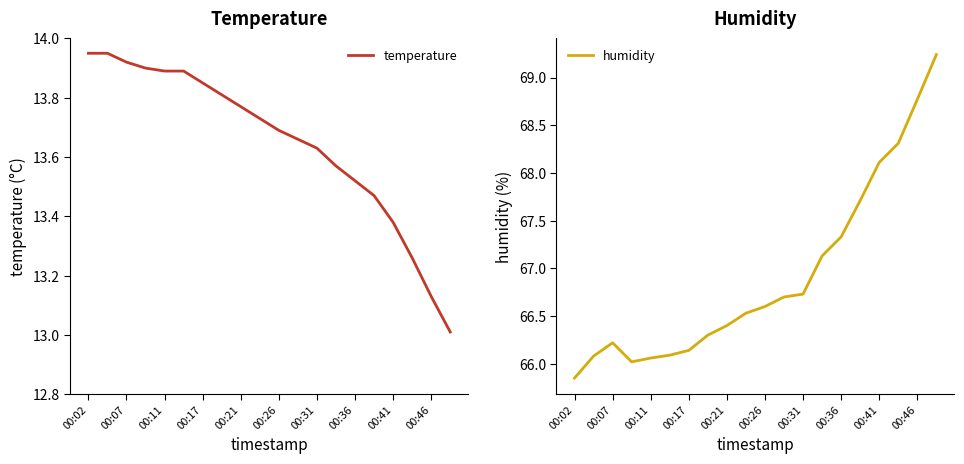

What is the value of the humidity point at the 9th from the left?

66.4